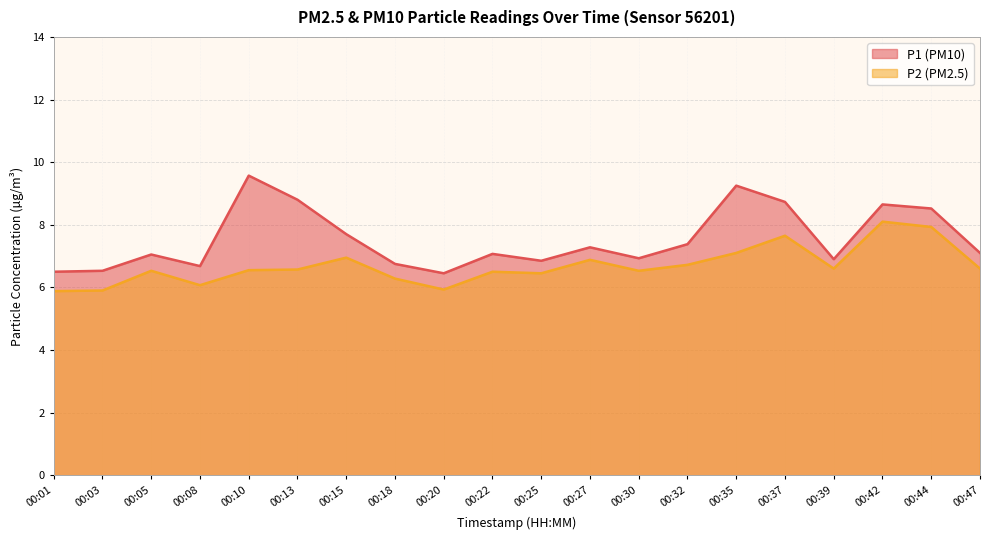

What is the lowest value of the P1 series?

6.5